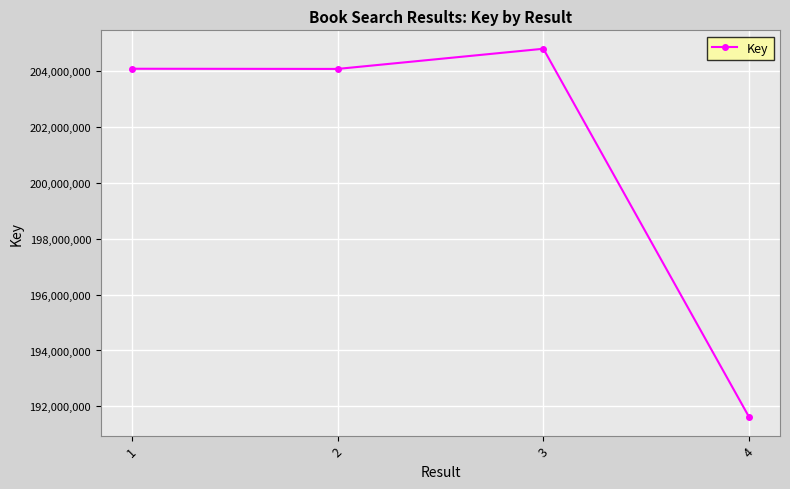

True or false: there are more than 2 points higher than both neighbors.

False